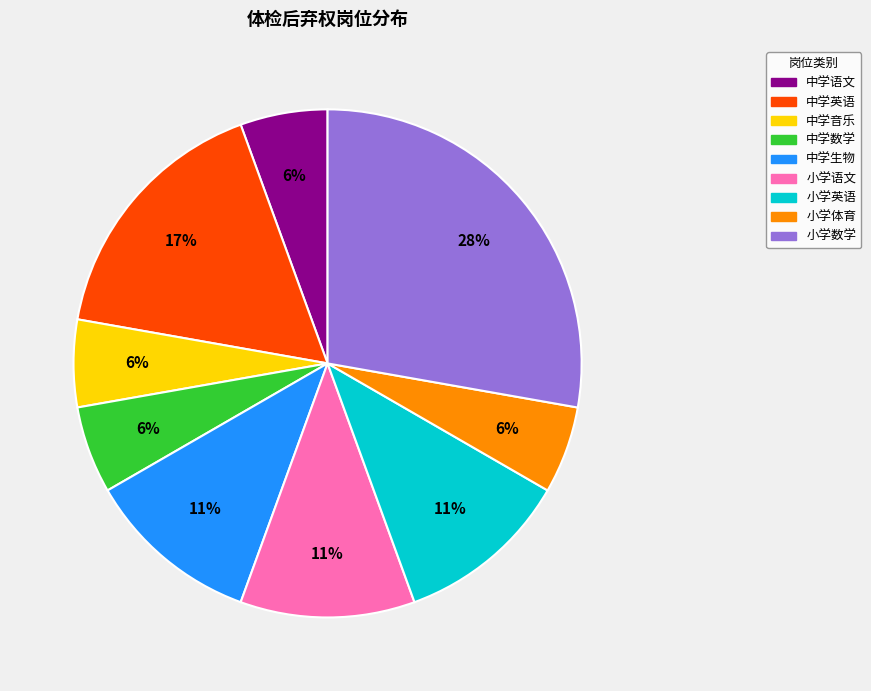

To the nearest percent, what percentage of the pie is 小学体育?

6%